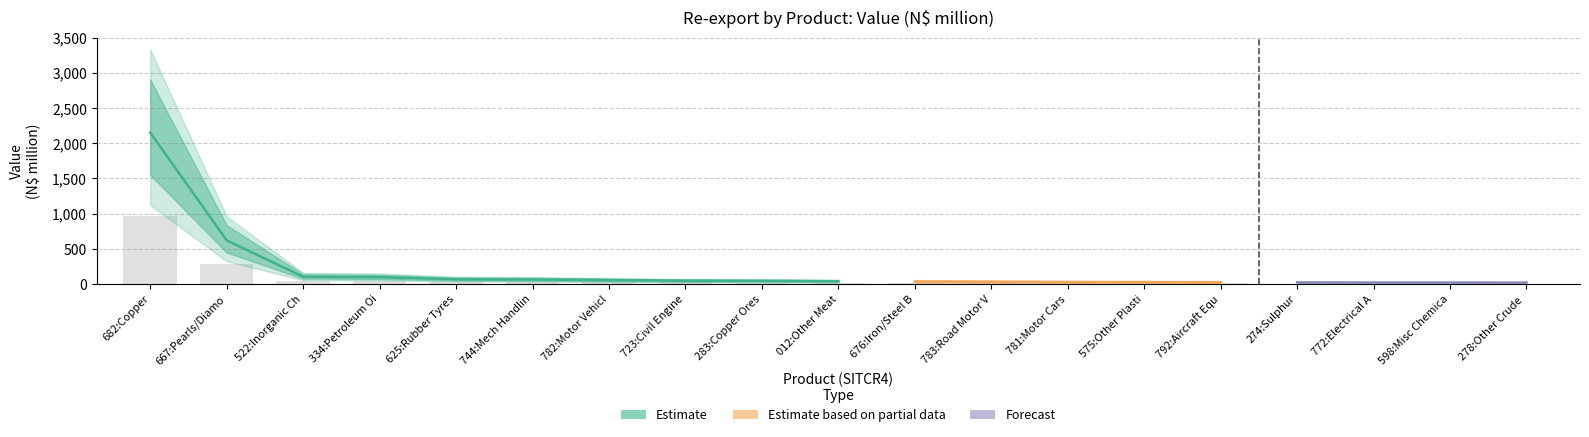

How many data points does each series have?

19